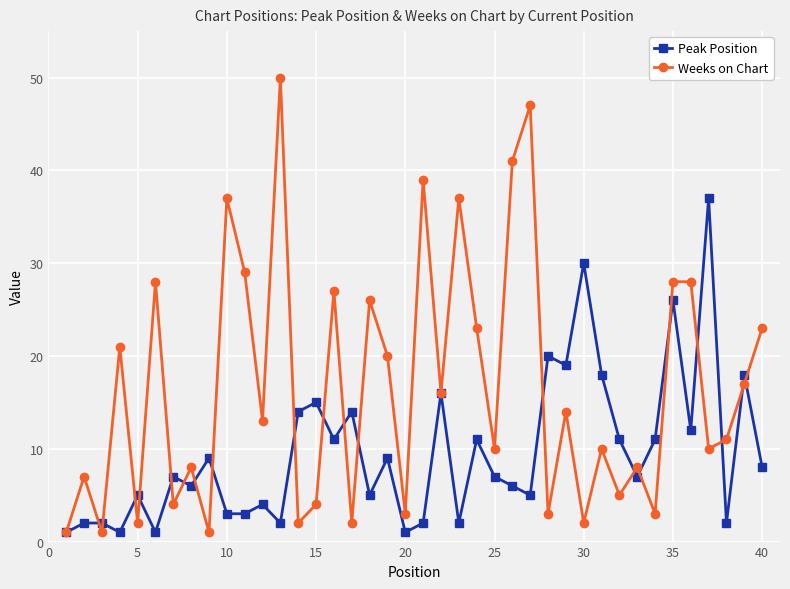

What is the highest value of the Peak Position series?

37